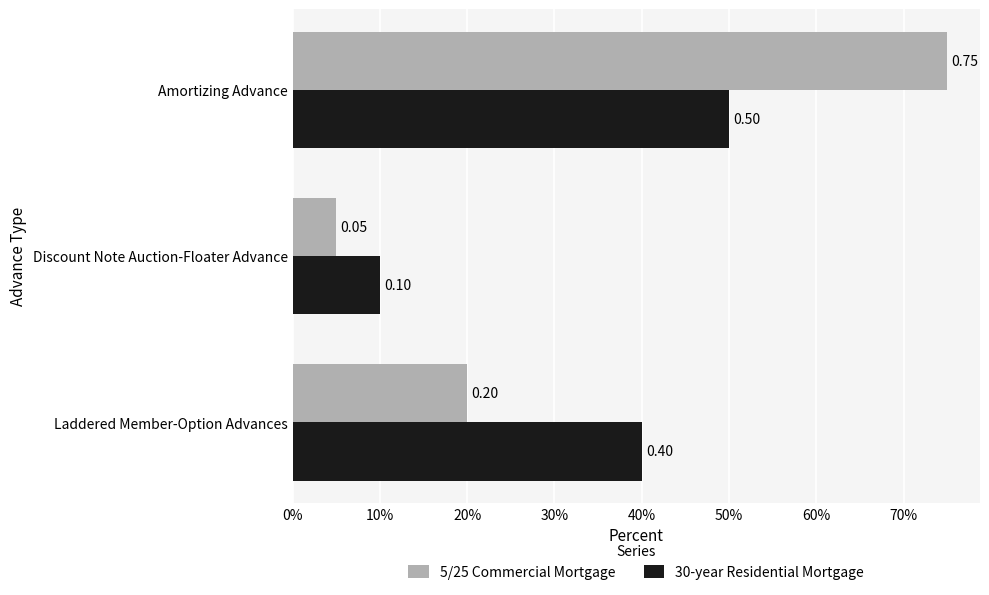

What is the difference between the maximum and minimum values in the 30-year Residential Mortgage series?

0.4